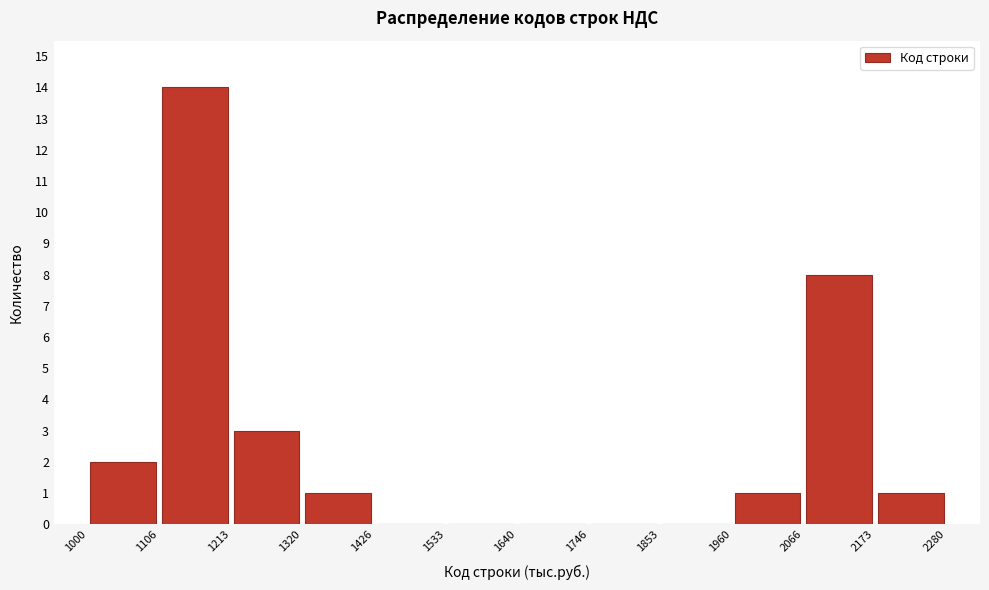

Reading left to right, transcribe this chart: for each bar, give the range it covers on the x-axis and its height. The values are not printed on the chart, so give them approximately, as read against the axis.

1000 to 1106: 2
1106 to 1213: 14
1213 to 1320: 3
1320 to 1426: 1
1426 to 1533: 0
1533 to 1640: 0
1640 to 1746: 0
1746 to 1853: 0
1853 to 1960: 0
1960 to 2066: 1
2066 to 2173: 8
2173 to 2280: 1